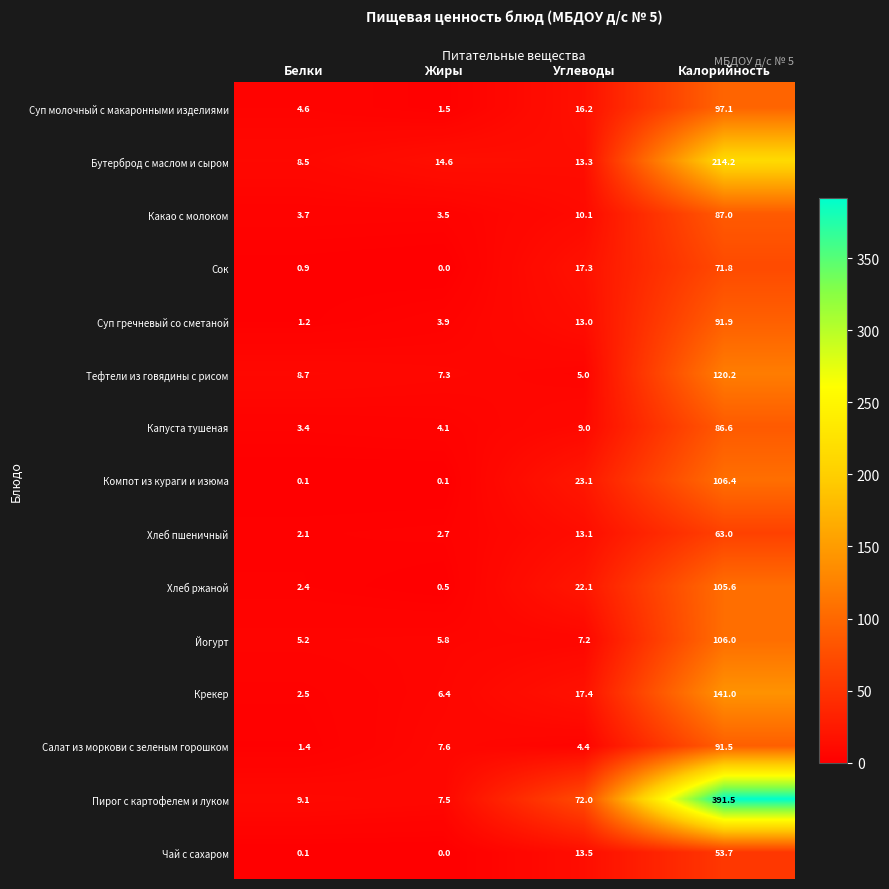

How many series are shown in this chart?

15